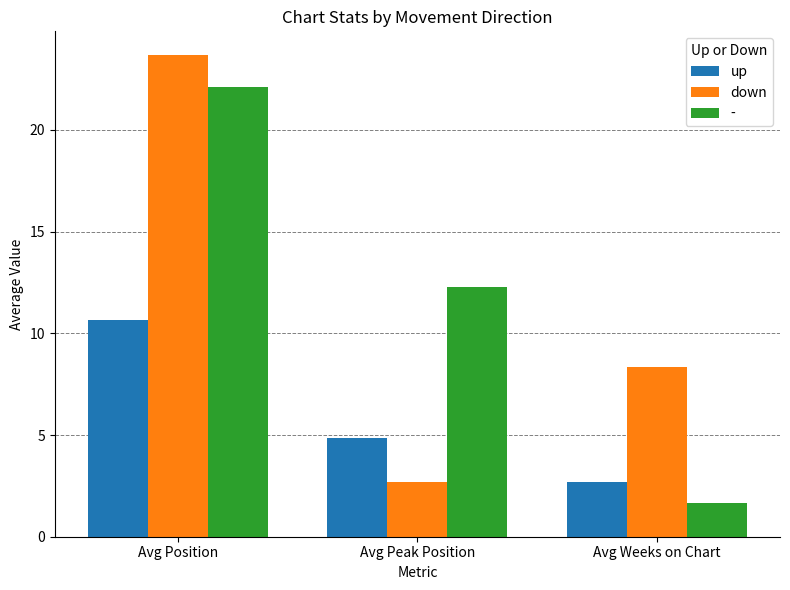

At which label does down first exceed 8?

Avg Position